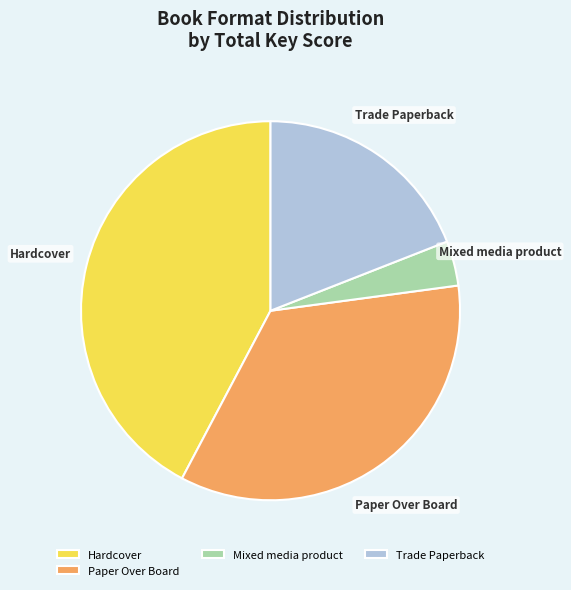

Is there a majority slice in this chart?

No